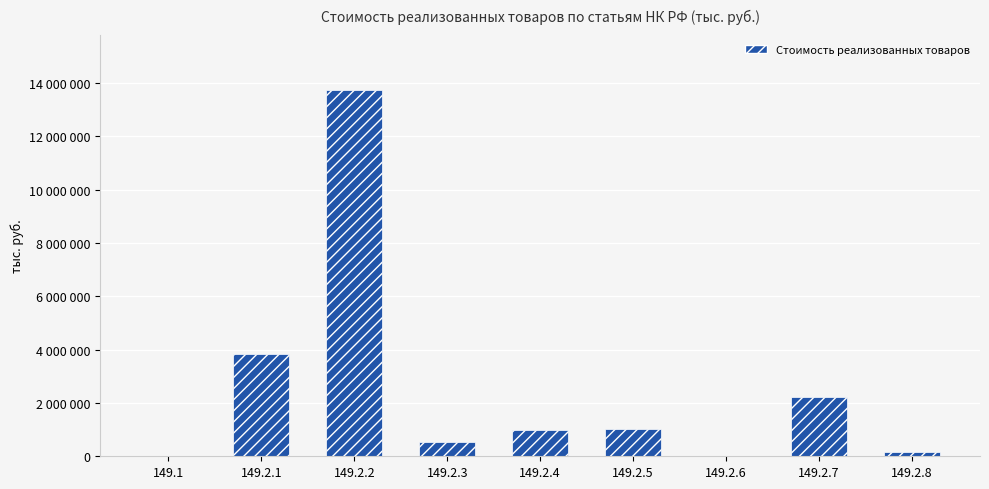

Rank the categories by value from highest to lowest.

149.2.2, 149.2.1, 149.2.7, 149.2.5, 149.2.4, 149.2.3, 149.2.8, 149.2.6, 149.1